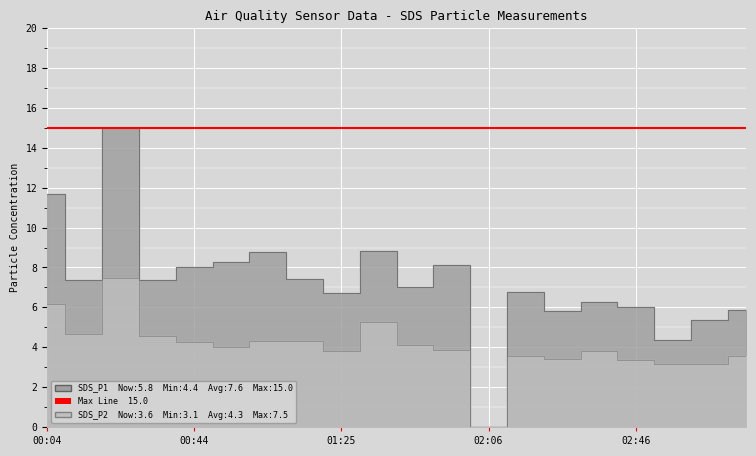

What is the sum of all SDS_P2 values?

80.9